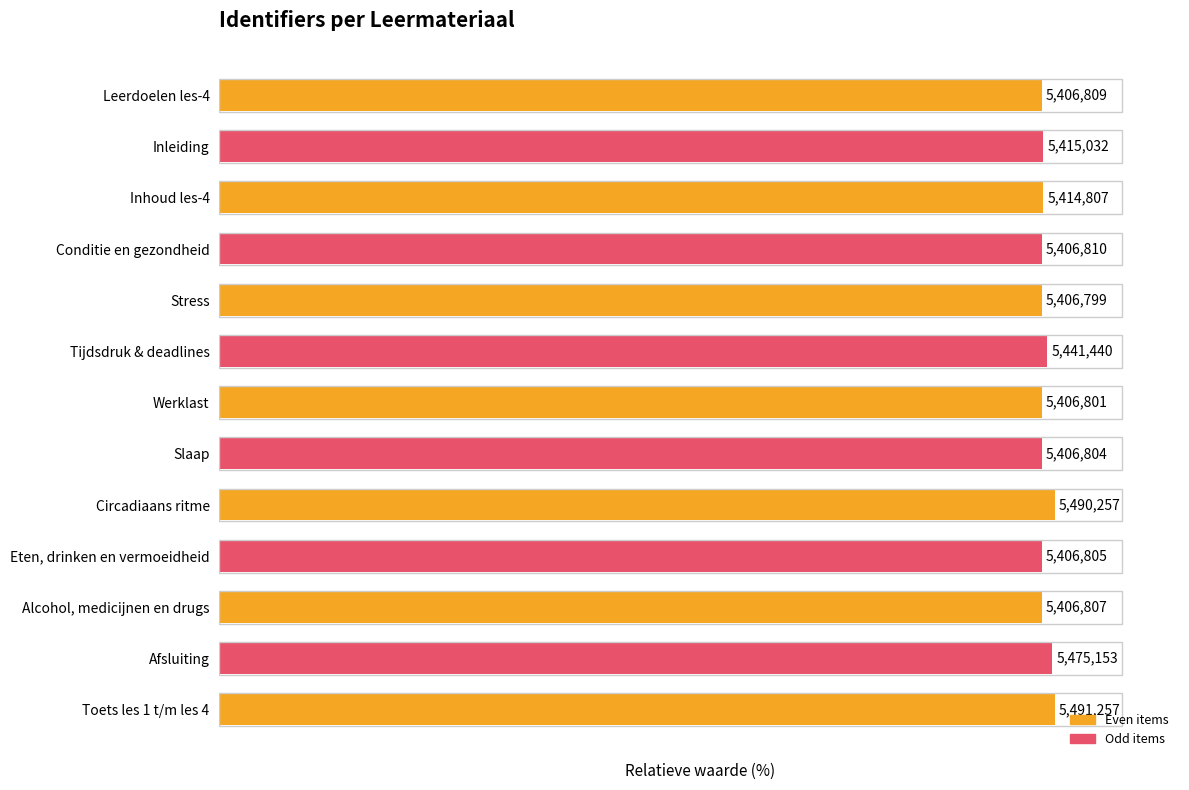

How many bars are there in total?

13